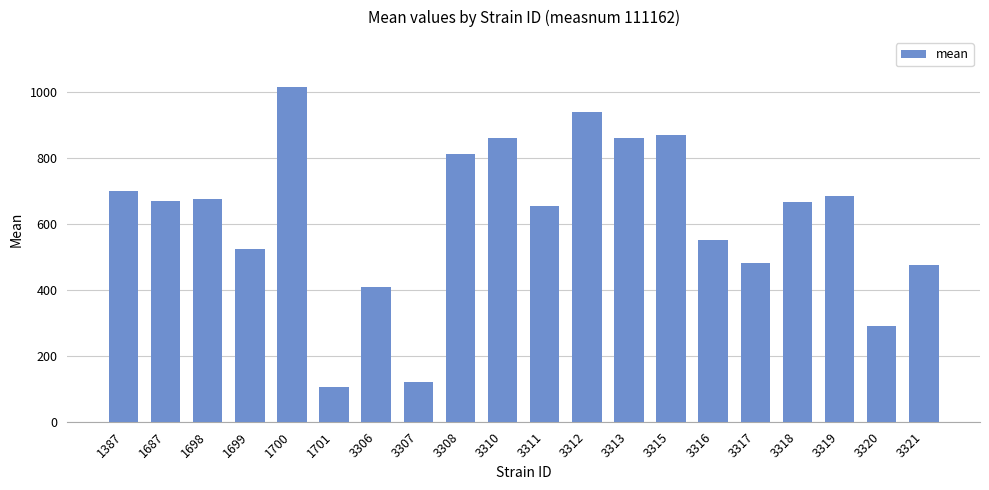

Which label corresponds to the smallest value in the chart?

1701